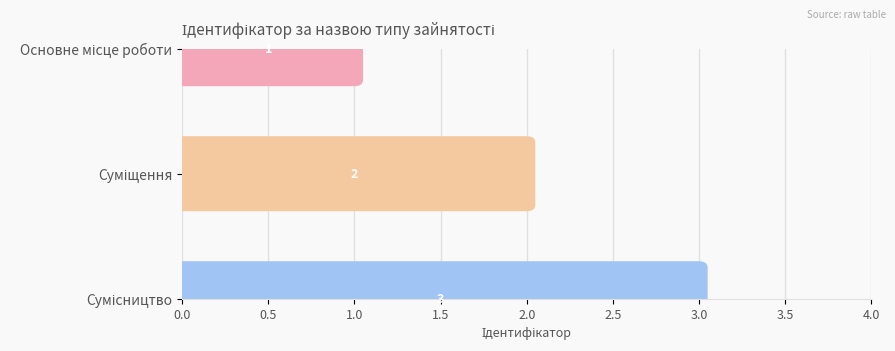

What is the change in value from Основне місце роботи to Суміщення?

+1